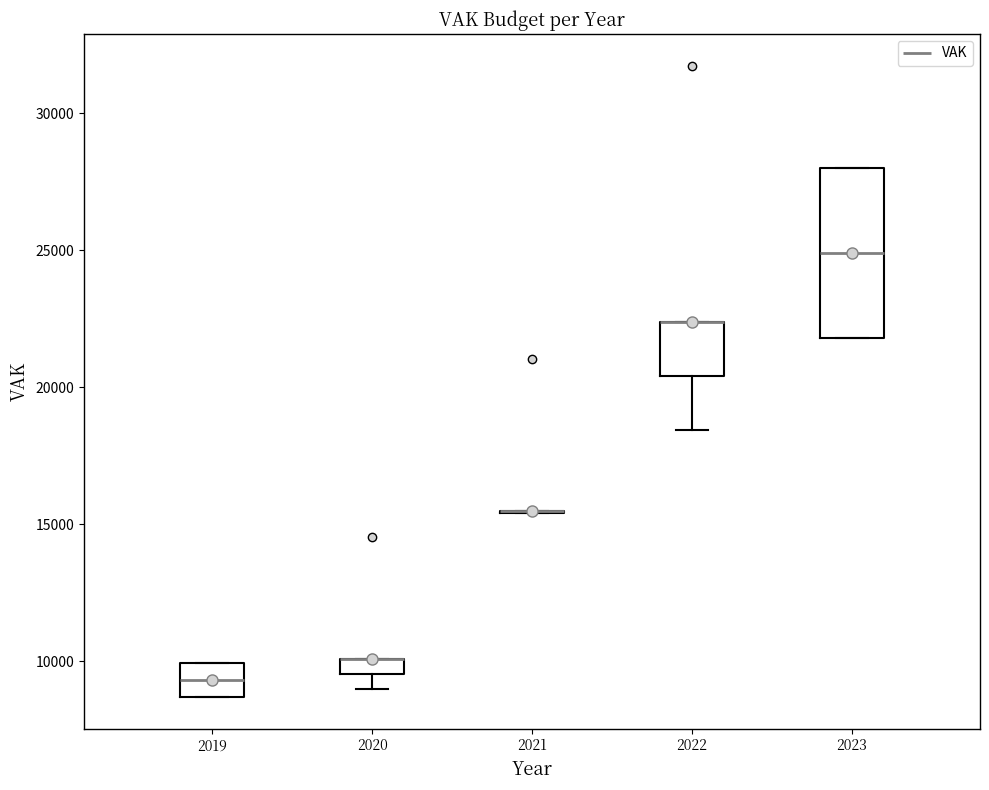

Which box is the tallest, from its lower edge to its upper edge?

2023